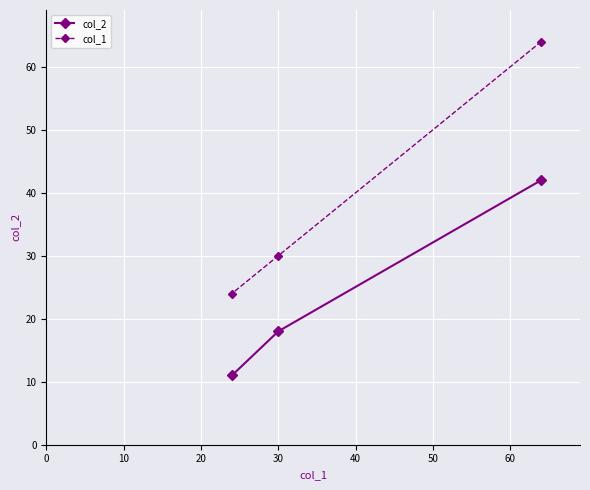

What is the value of the col_2 point at the 2nd from the left?

18